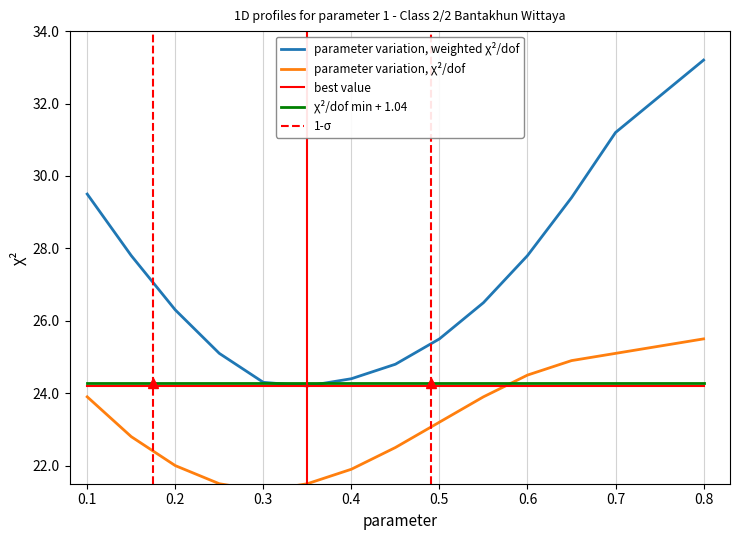

What is the minimum value for parameter variation, weighted χ²/dof?

24.2